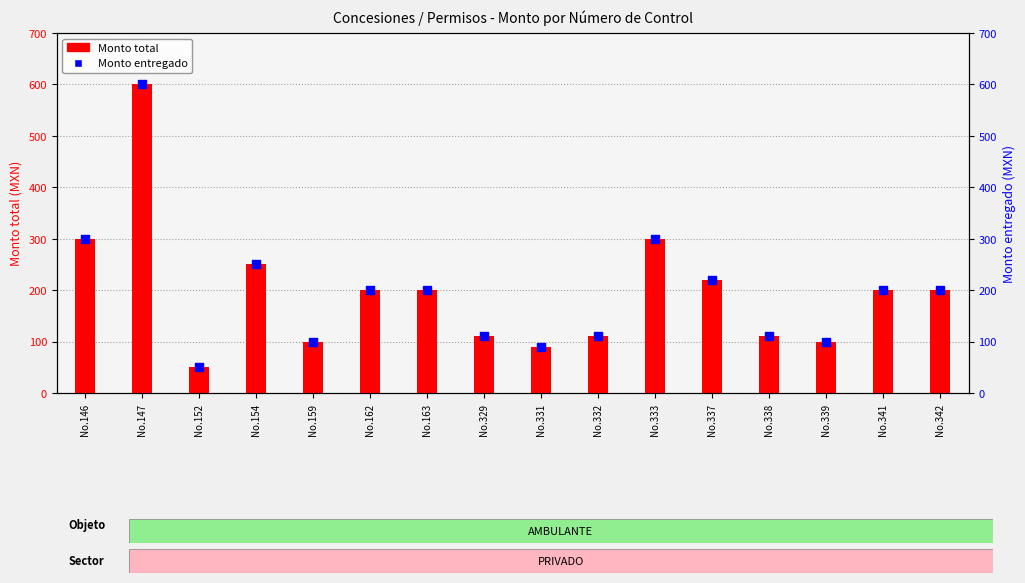

What are all the series names shown in the legend?

Monto total, Monto entregado